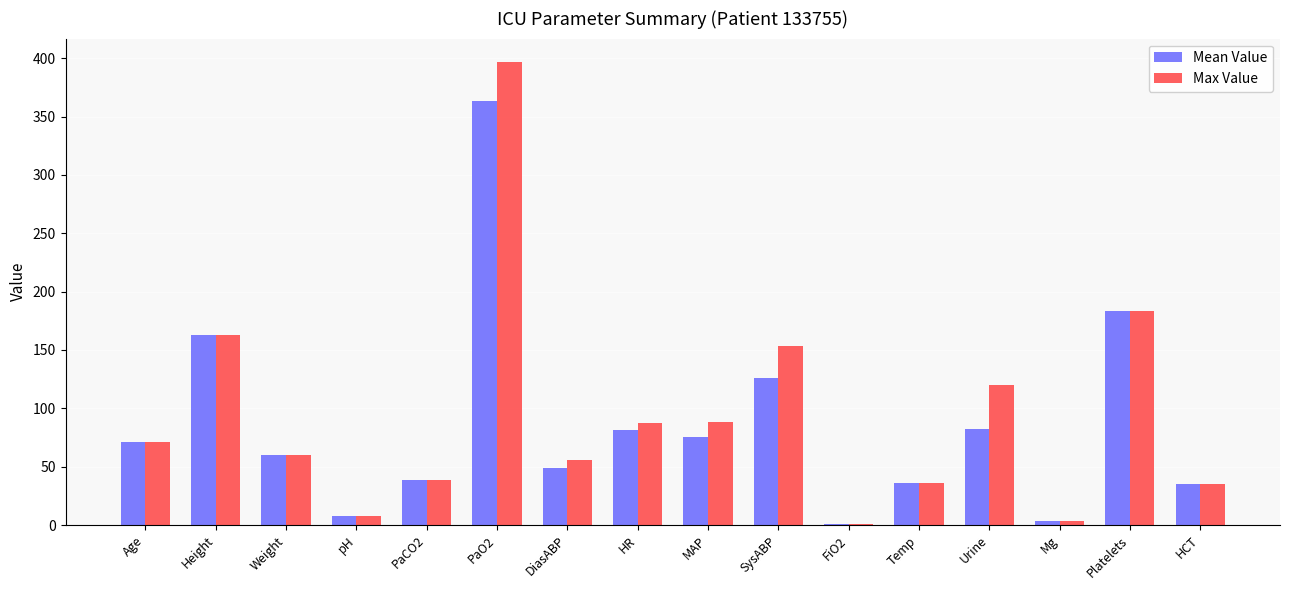

Which series changed the most between MAP and Mg?

Max Value